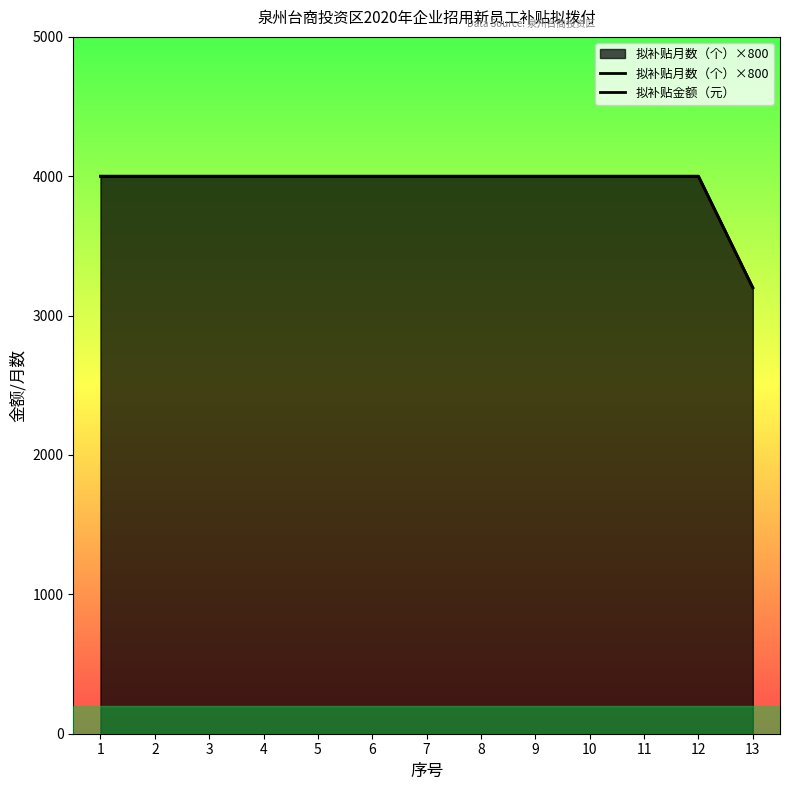

Is the value of 拟补贴金额（元） at 12 greater than the value of 拟补贴月数（个）×800 at 12?

No